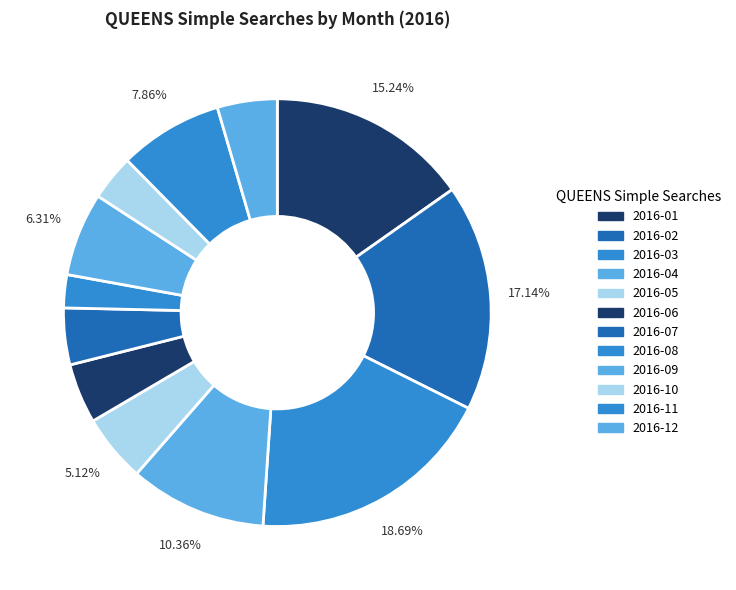

Count the number of slices in the pie.

12